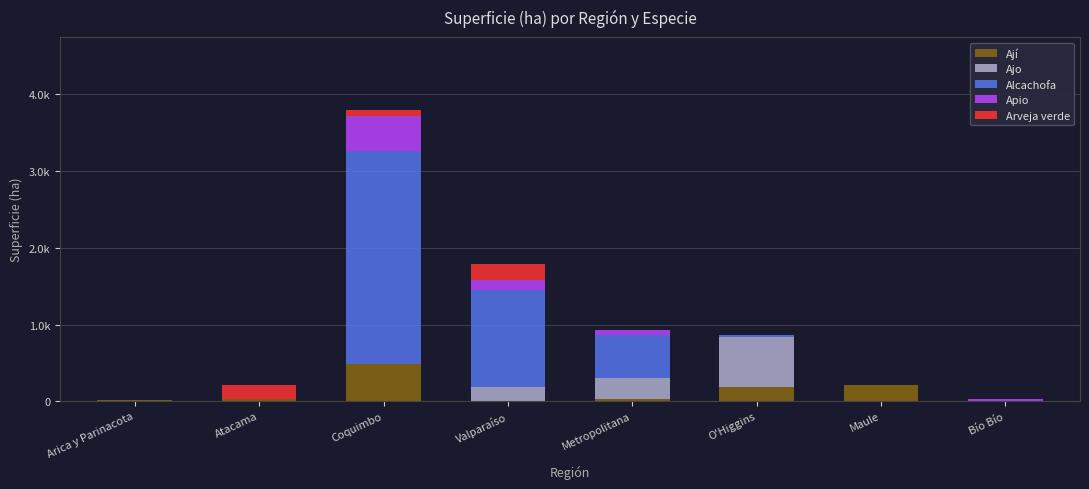

The value of Apio at Arica y Parinacota is -261.8. True or false?

False